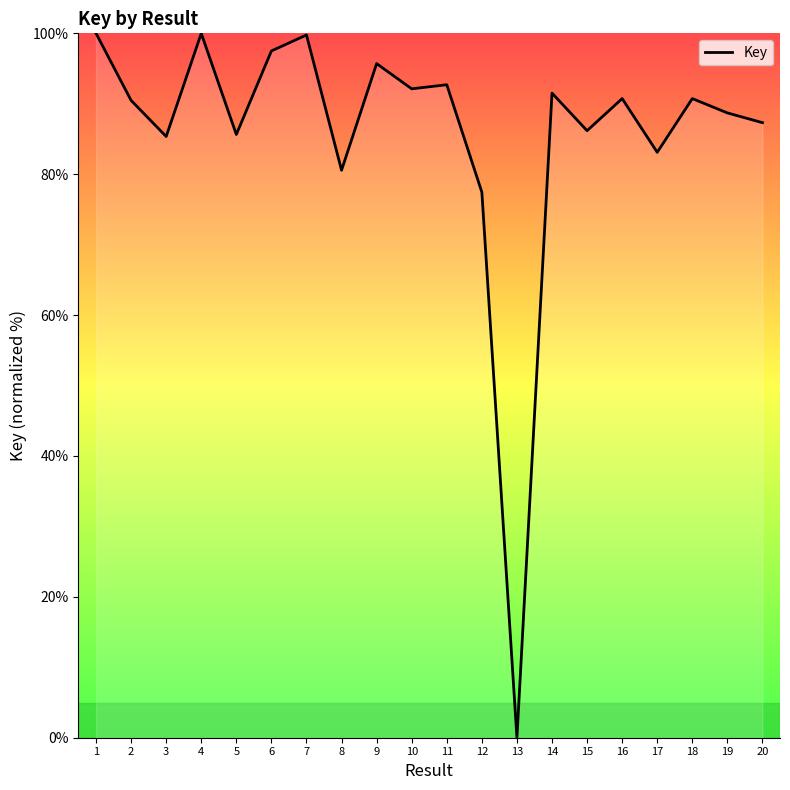

What is the difference between the values at 18 and 20?

3.4